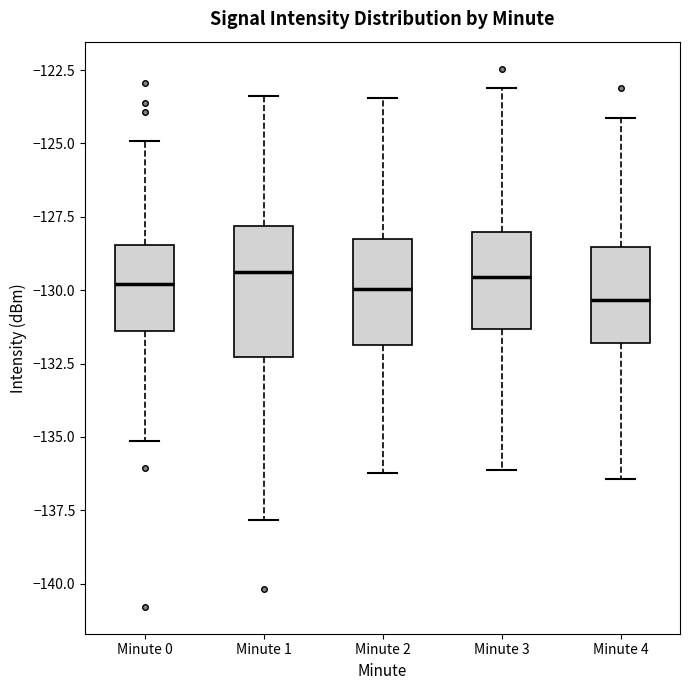

Which box is the tallest, from its lower edge to its upper edge?

Minute 1